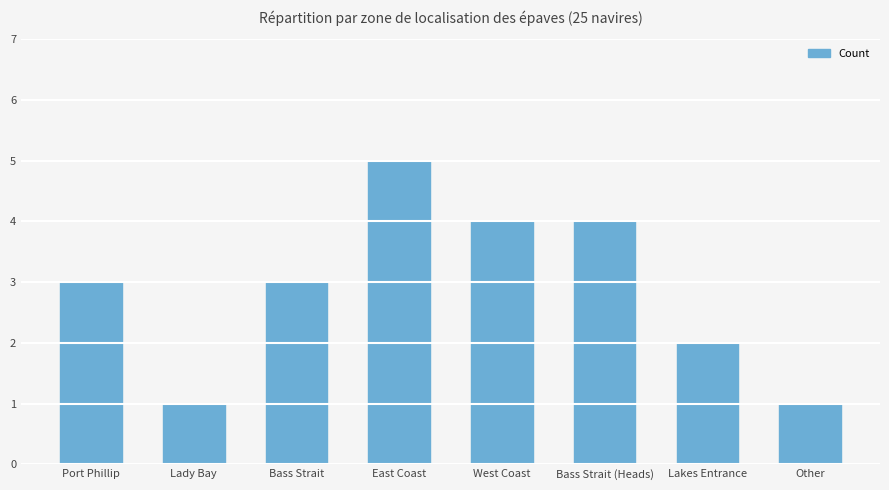

Reading right to left, what are all the values shown in this chart?

Other=1	Lakes Entrance=2	Bass Strait (Heads)=4	West Coast=4	East Coast=5	Bass Strait=3	Lady Bay=1	Port Phillip=3